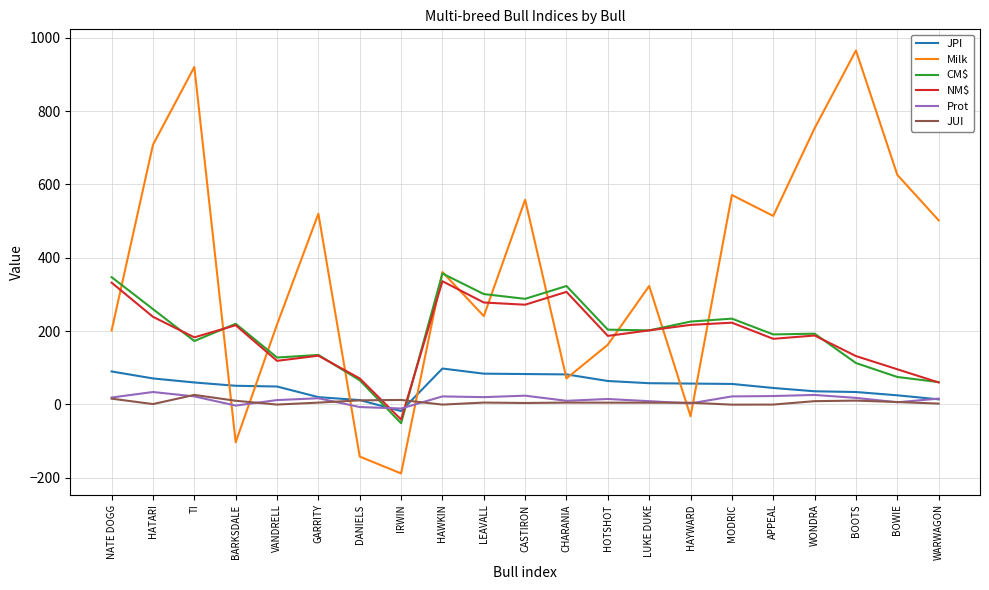

What is the minimum value shown in the chart?

-188.0